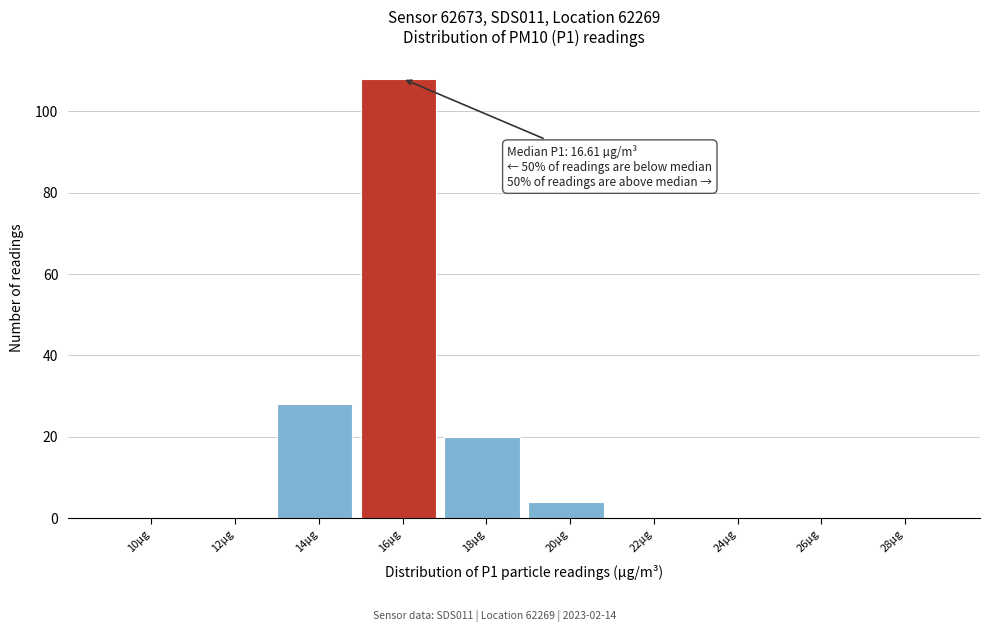

Reading right to left, transcribe all the data shown in this chart.

28µg=0	26µg=0	24µg=0	22µg=0	20µg=4	18µg=20	16µg=108	14µg=28	12µg=0	10µg=0